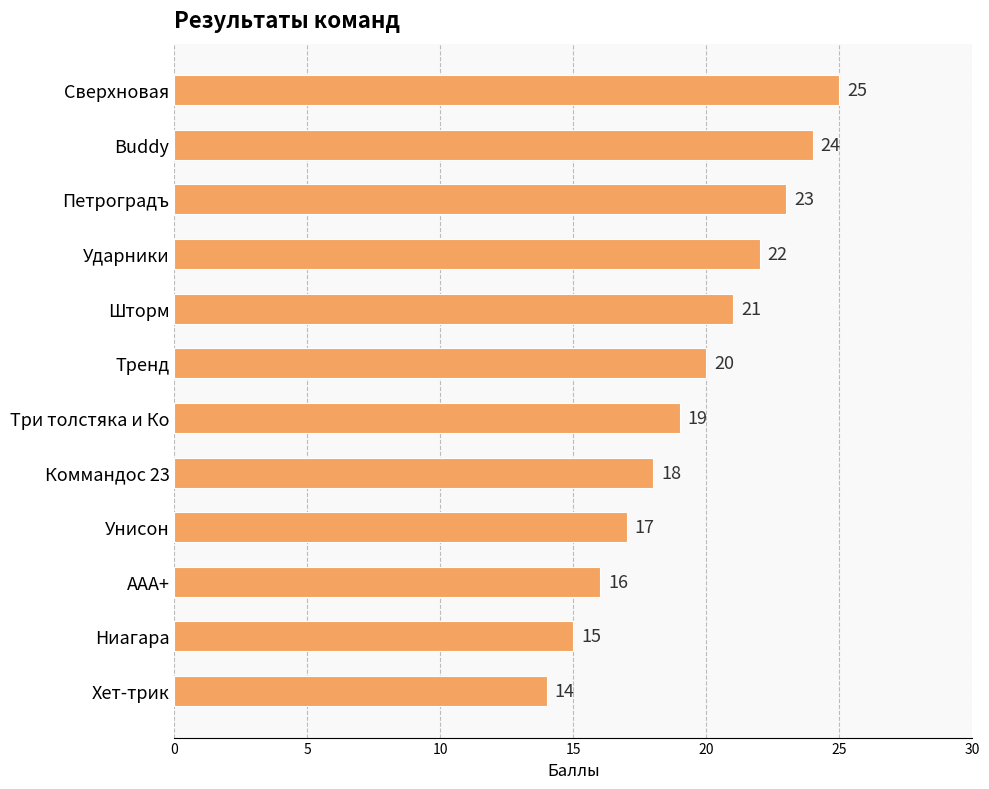

Count the number of data series in this chart.

1